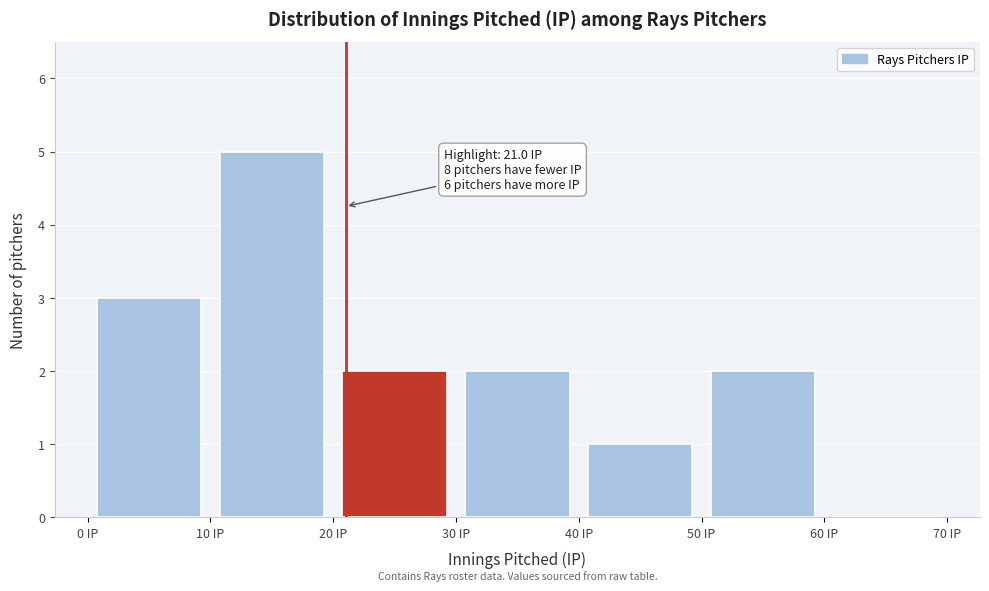

Over which range of the x-axis is the bar tallest?

10 to 20